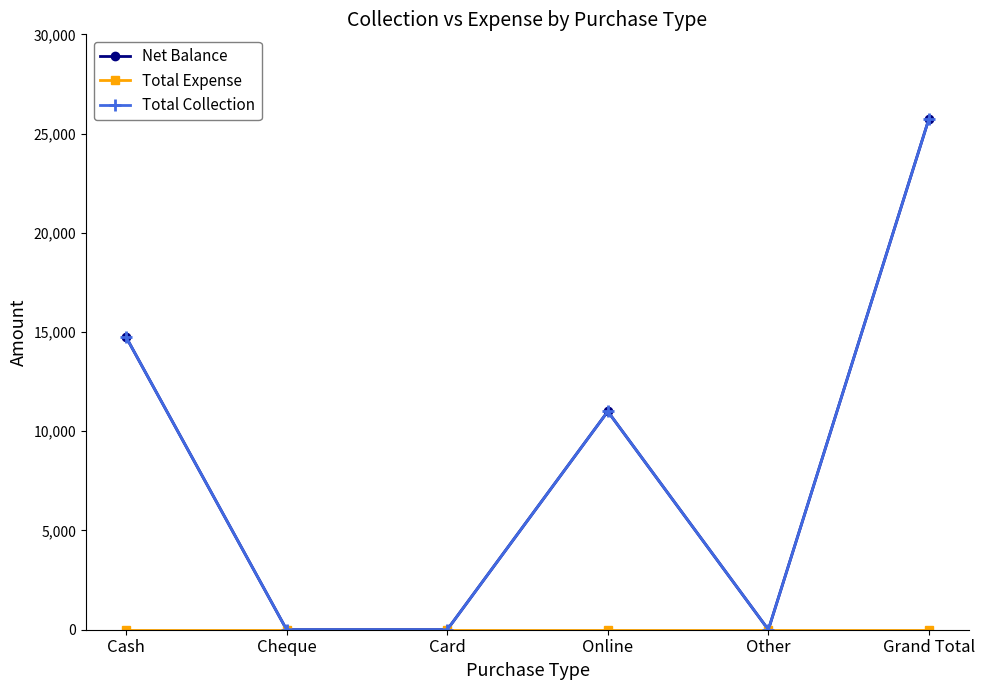

Count the Total Collection values in the range 0 to 14750.

5